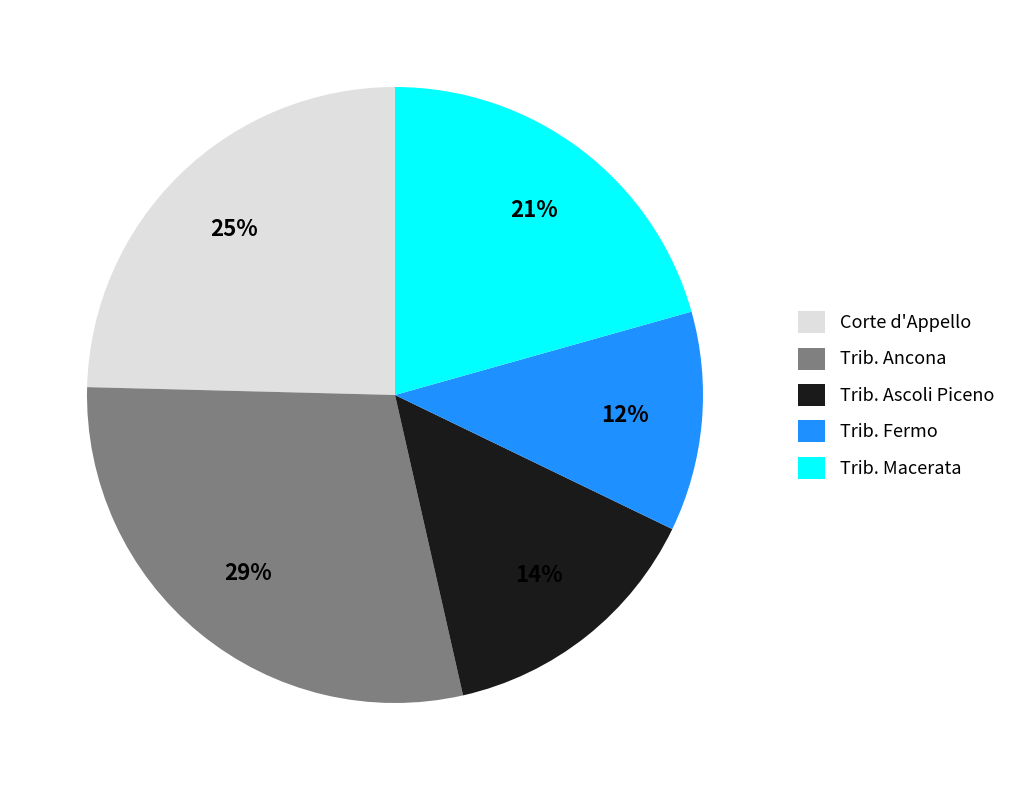

Approximately how many times larger is the value at Trib. Fermo compared to Trib. Macerata?

0.6